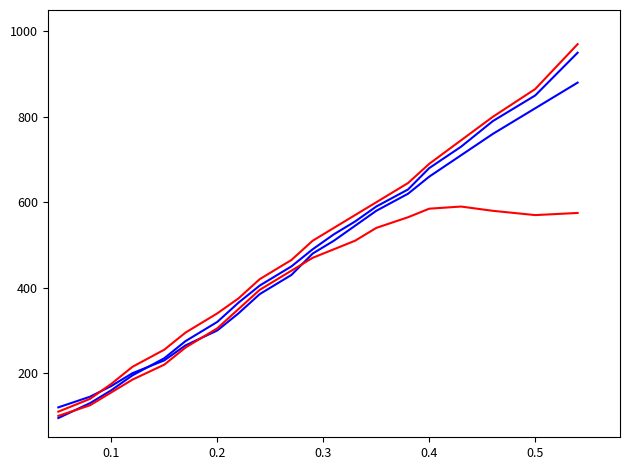

Does the chart display data point markers on the line(s)?

No